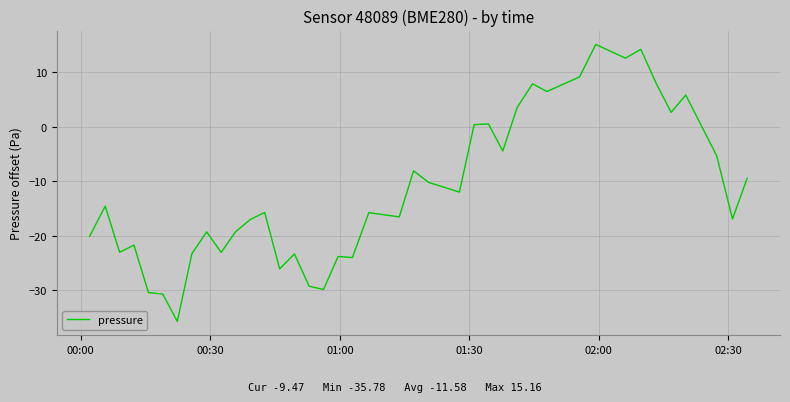

How many lines are shown in the chart?

1